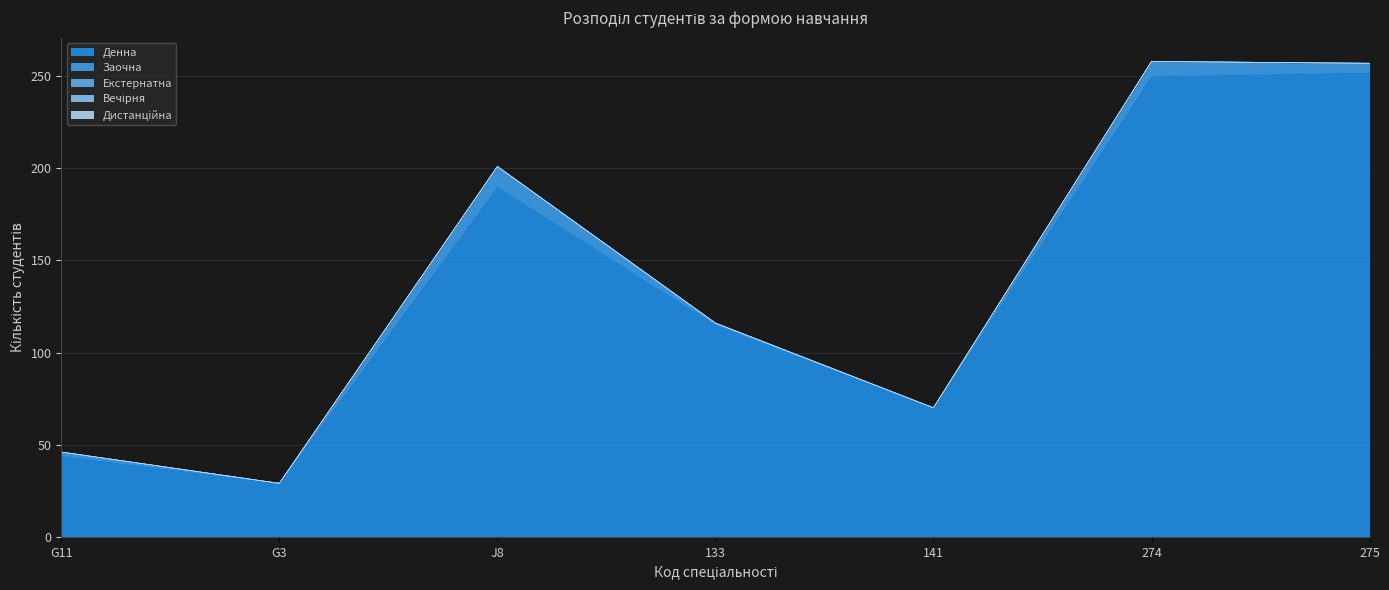

Which has a higher value, G11 or 274?

274